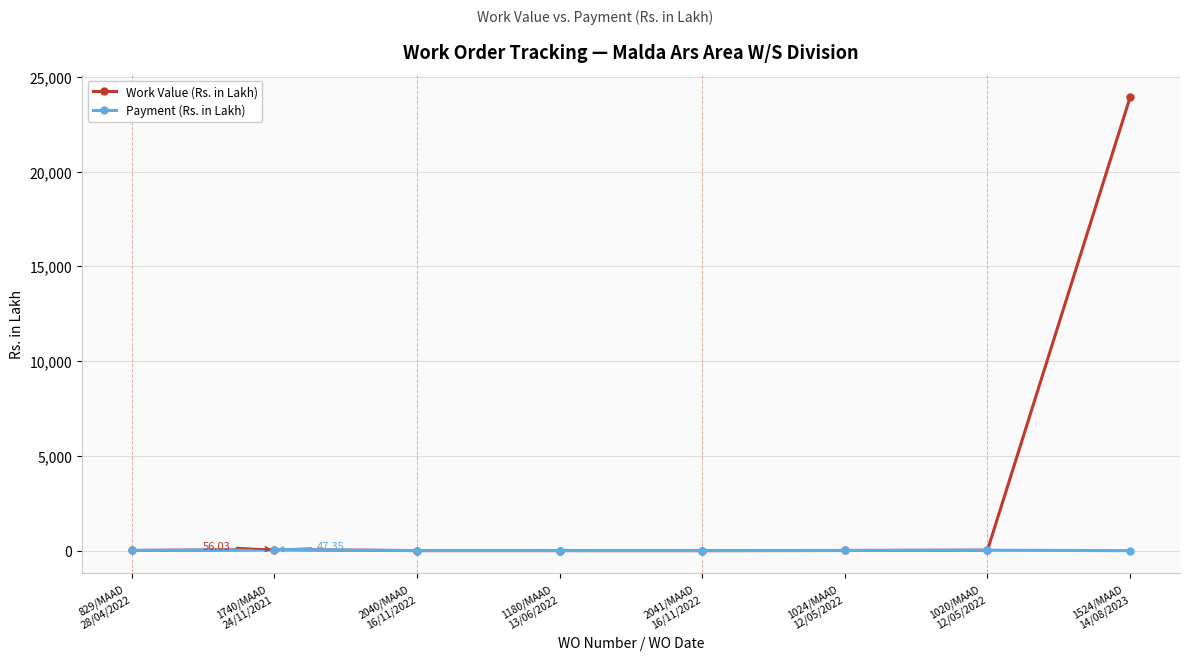

What is the sum of the Payment (Rs. in Lakh) values at 1024/MAAD
12/05/2022 and 1524/MAAD
14/08/2023?

9.3